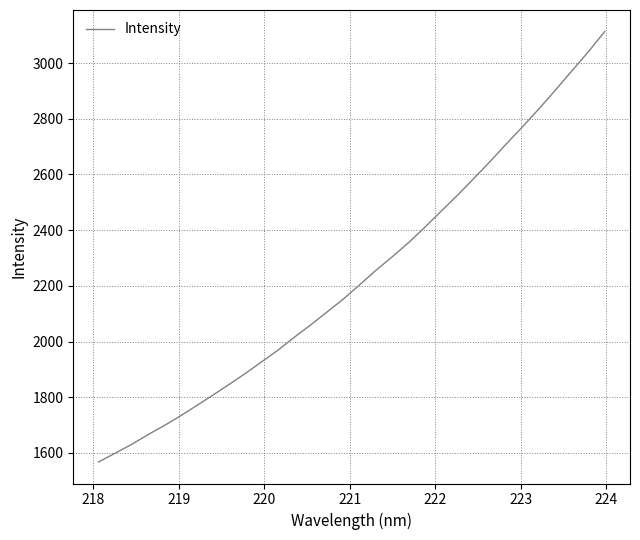

What is the difference between the maximum and minimum values?

1545.6